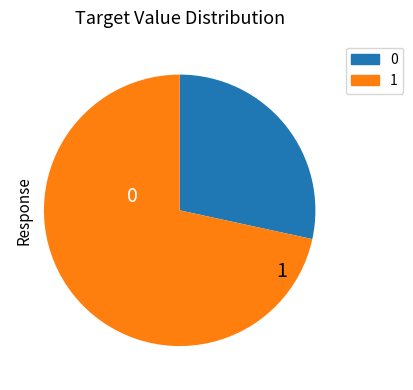

Is 1 the majority of the pie?

Yes